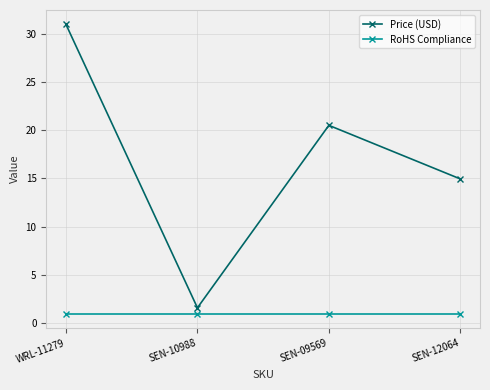

Is this an area chart (filled region under the line)?

No